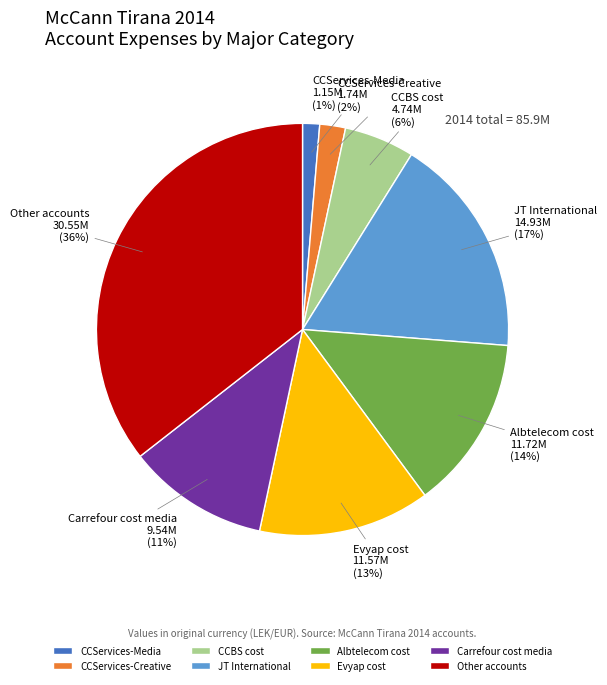

Which category has the biggest portion of the pie?

Other